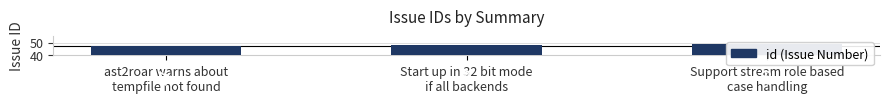

Reading left to right, list all the values displayed in this chart.

47	48	49